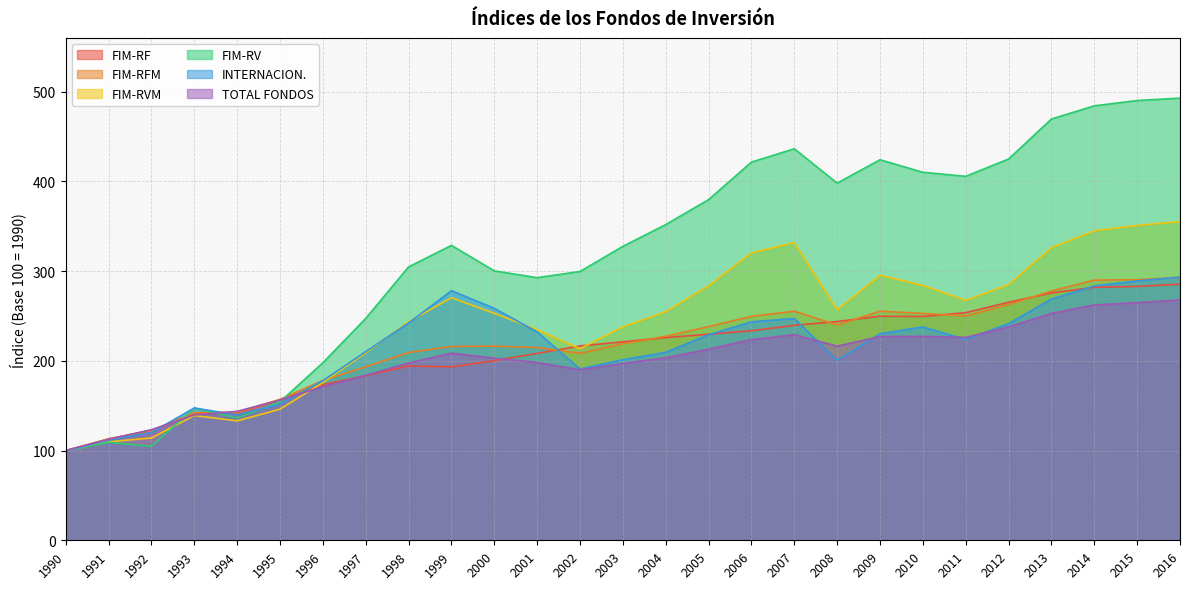

List the series in order of their peak value, lowest first.

TOTAL FONDOS, FIM-RF, FIM-RFM, INTERNACION., FIM-RVM, FIM-RV